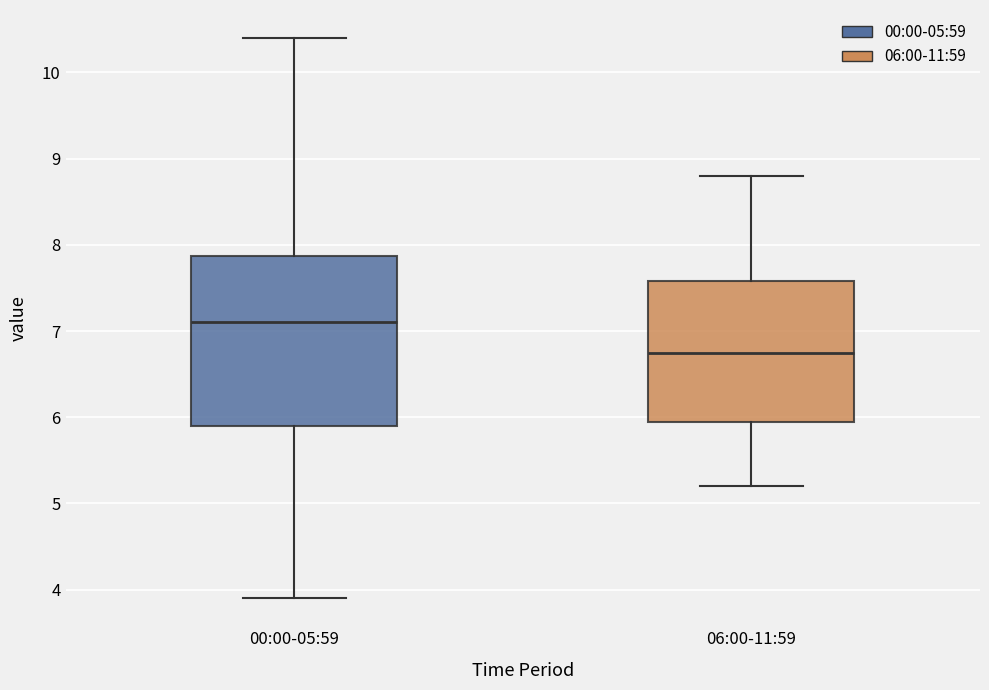

Reading left to right, read every box against the y-axis: the position of its median line, the range the box covers, and the ends of its whiskers. The values are not printed on the chart, so give them approximately, as read against the axis.

00:00-05:59: median 7.1, box 5.9 to 7.9, whiskers 3.9 to 10.4
06:00-11:59: median 6.8, box 6.0 to 7.6, whiskers 5.2 to 8.8